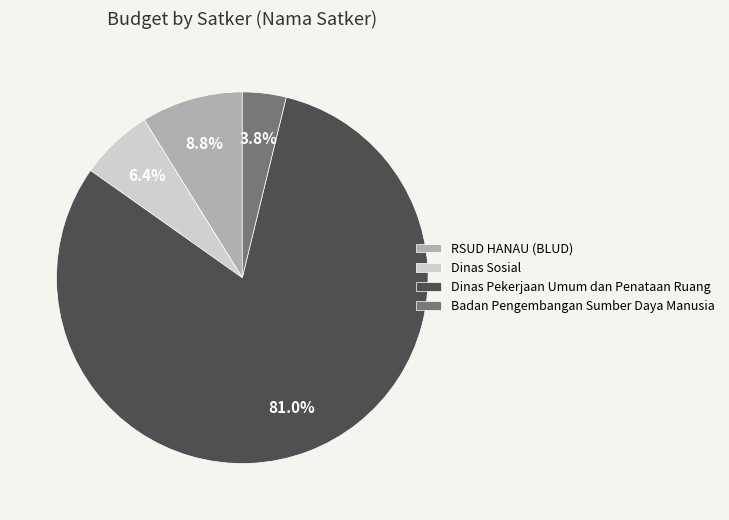

What percentage do Badan Pengembangan Sumber Daya Manusia and Dinas Sosial together represent?

10.2%